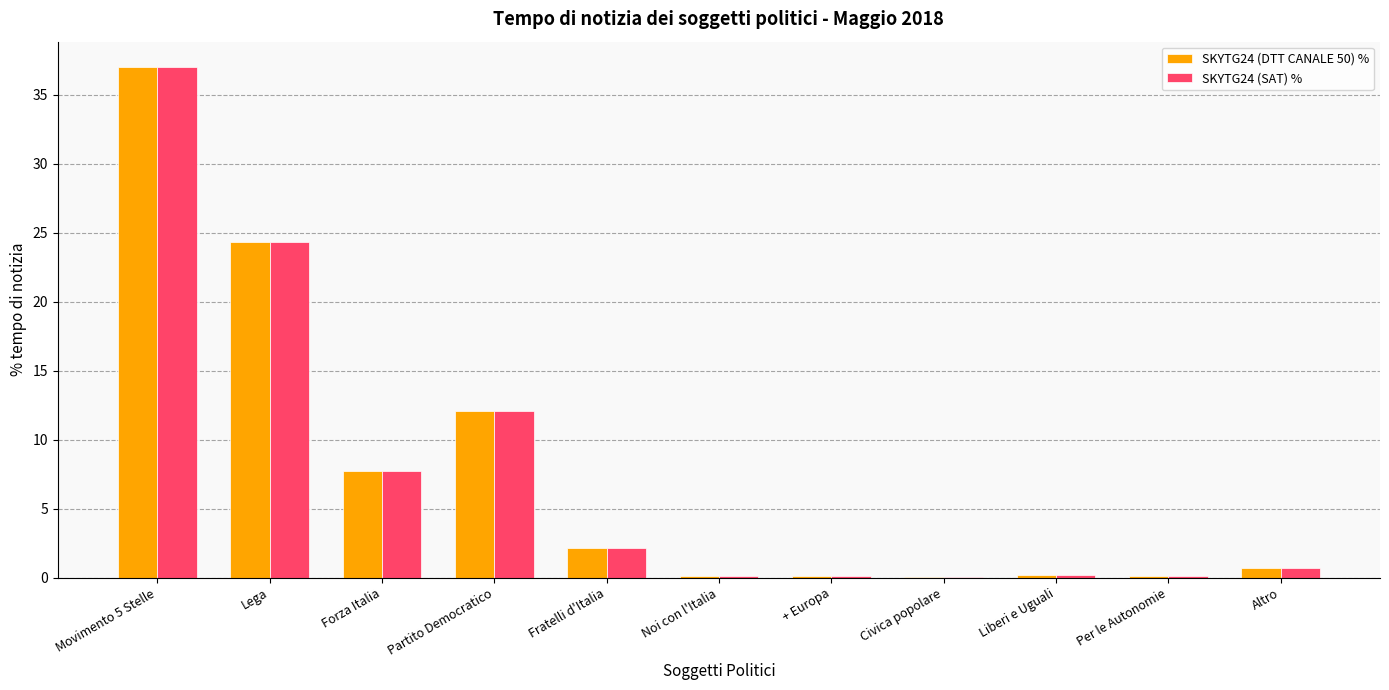

What is the total value across all series at Partito Democratico?

24.1